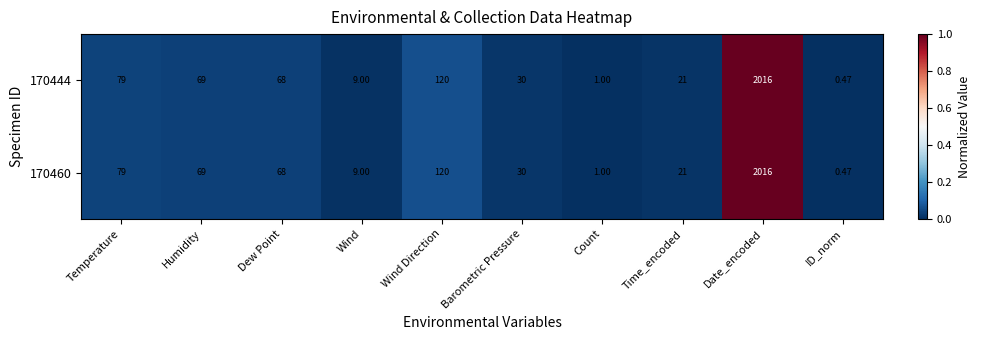

Rank the categories by 170460 value from highest to lowest.

Date_encoded, Wind Direction, Temperature, Humidity, Dew Point, Barometric Pressure, Time_encoded, Wind, Count, ID_norm